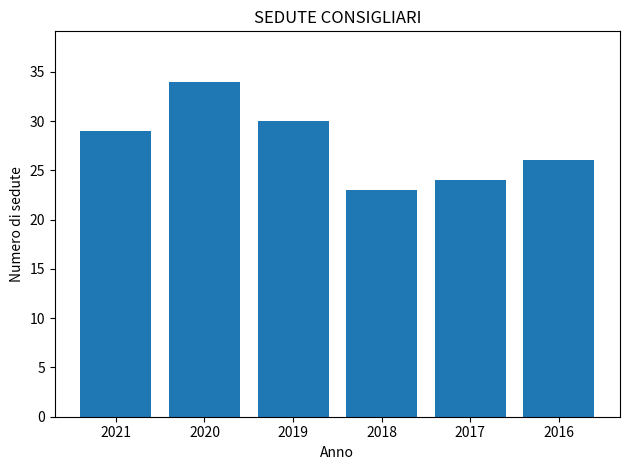

List the labels in order of value, largest first.

2020, 2019, 2021, 2016, 2017, 2018